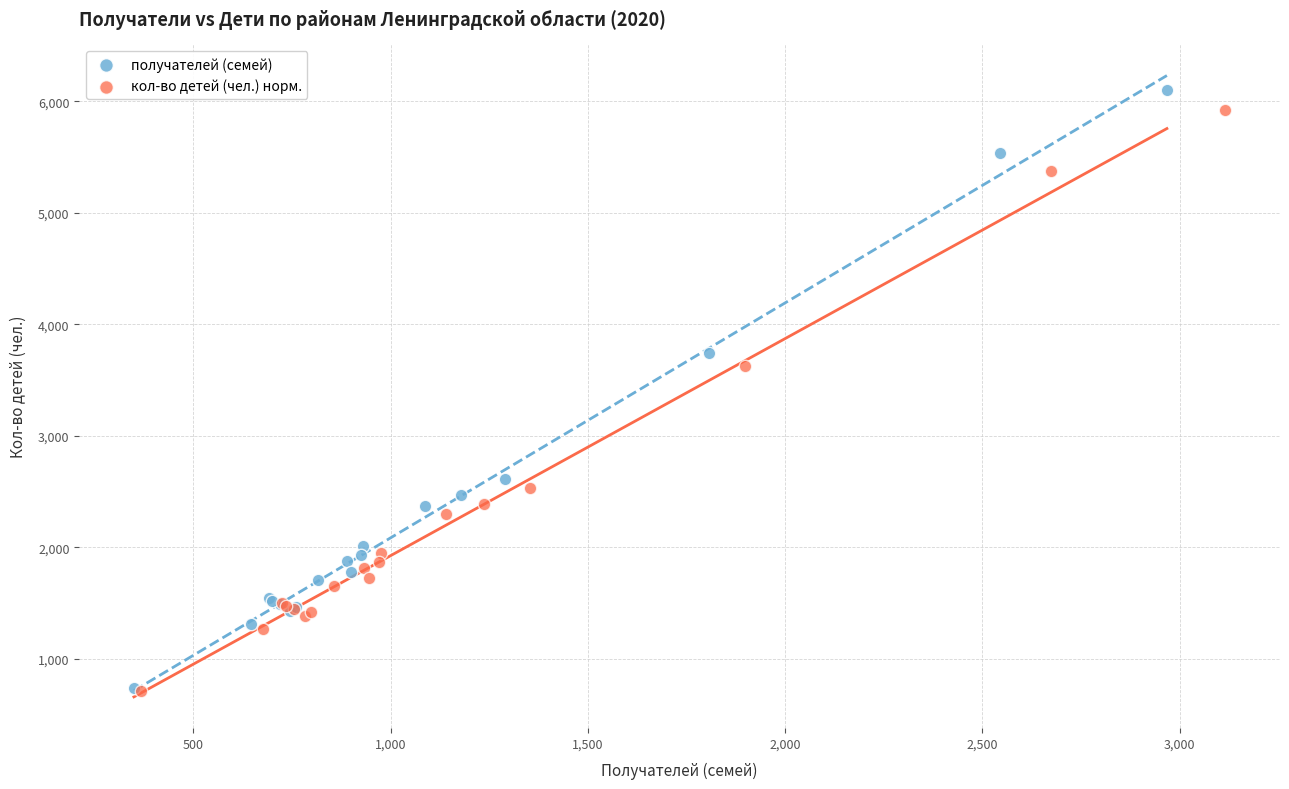

Which series has the largest Y range (max minus min)?

получателей (семей)